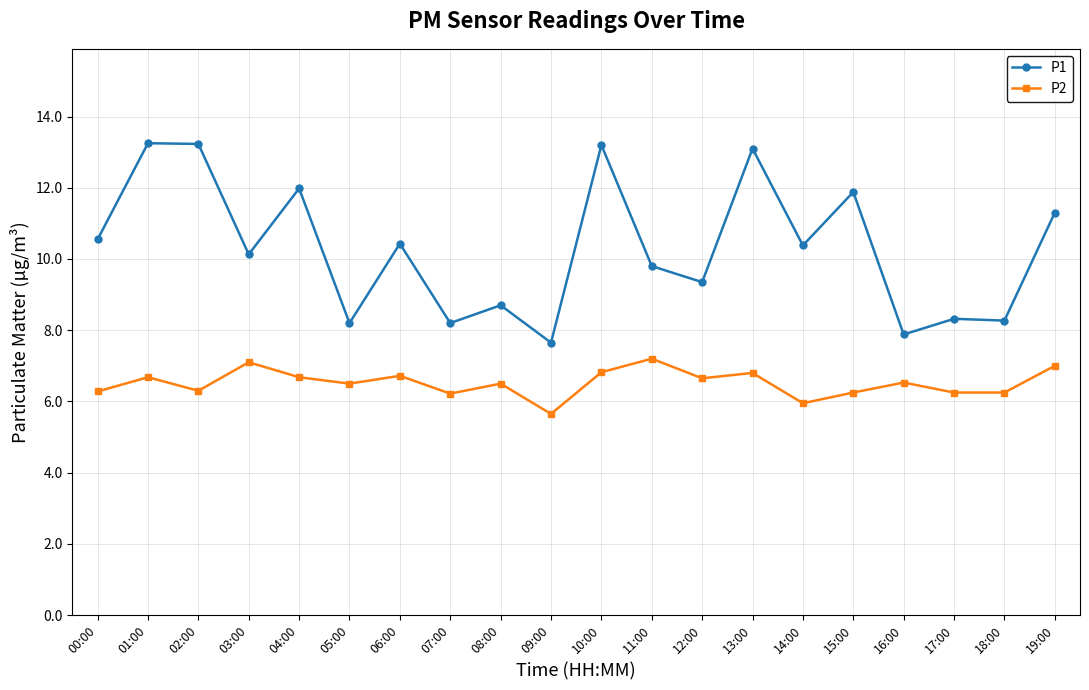

What is the average value of the P1 series?

10.3